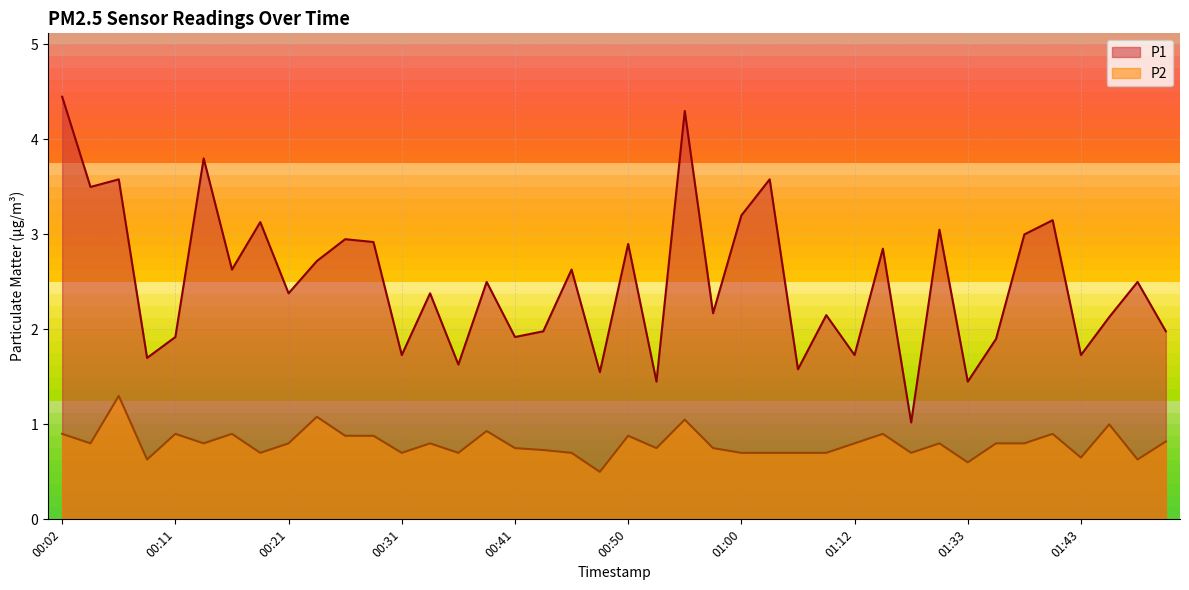

What is the total value across all series at 01:12?

2.5